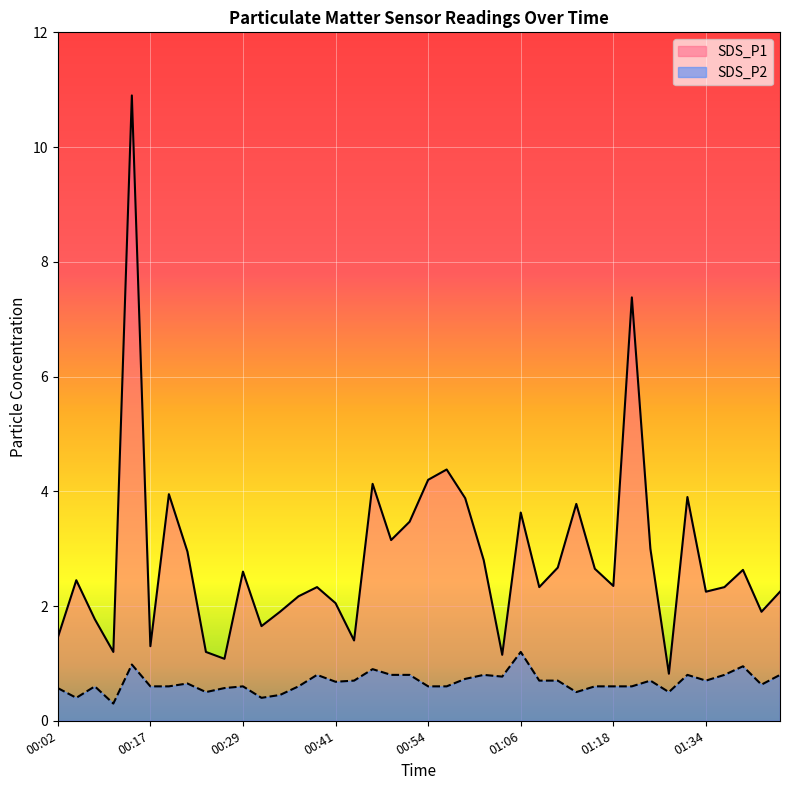

Where is the first local minimum for SDS_P2?

00:04